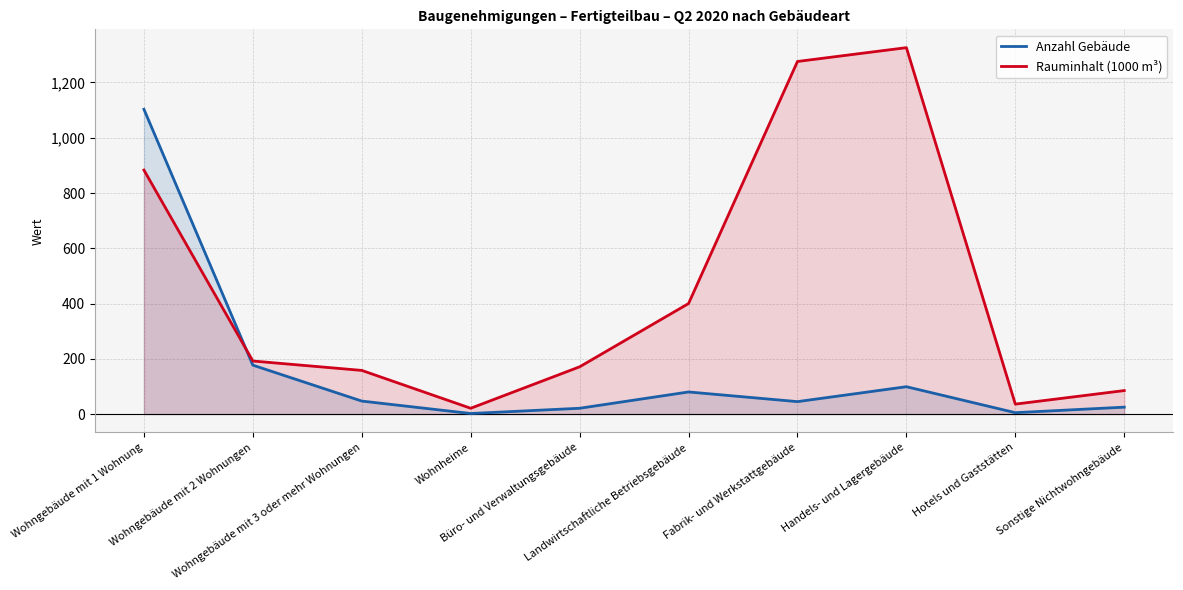

How many lines are shown in the chart?

2